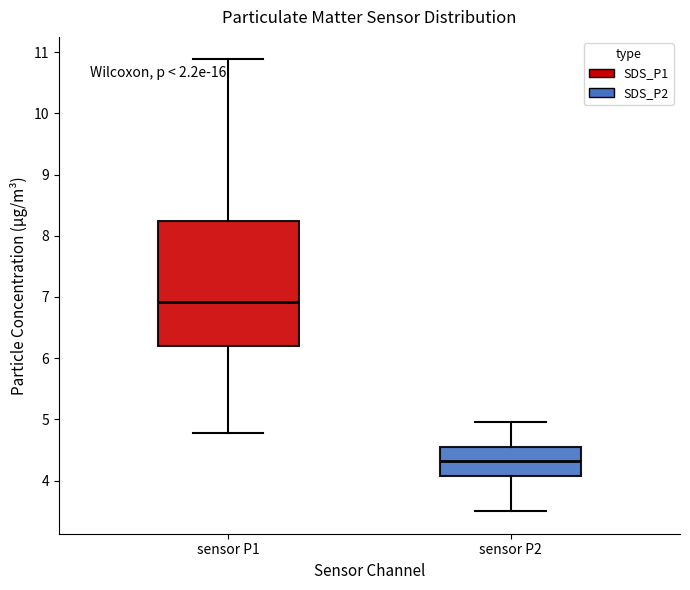

Which box is the tallest, from its lower edge to its upper edge?

sensor P1